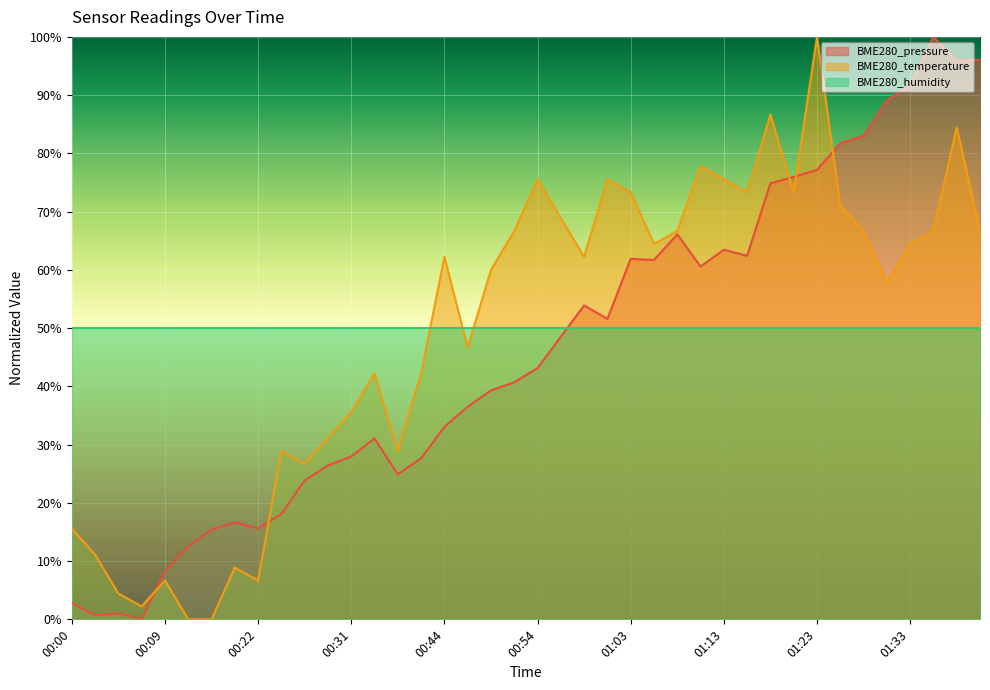

What is the sum of the BME280_temperature values at 00:07 and 00:27?

0.3